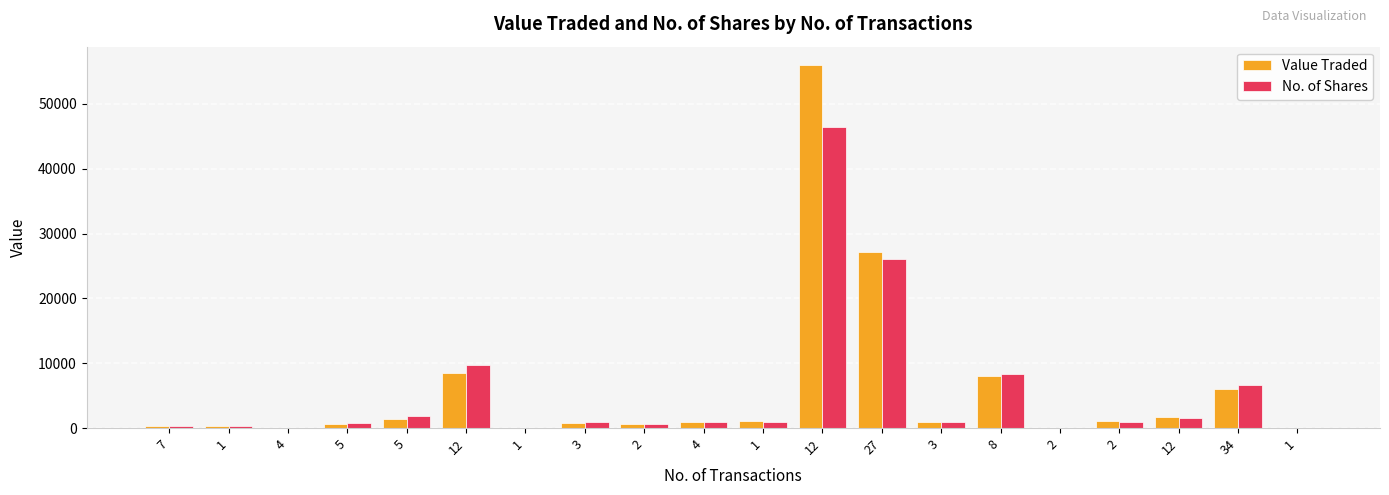

What is the difference between the No. of Shares values at 8 and 2?

7813